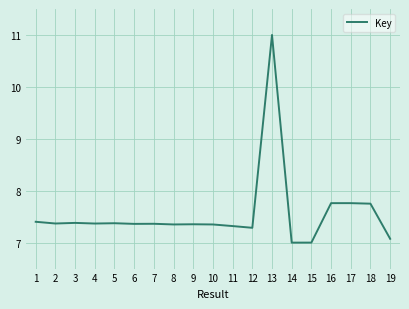

What is the change in value from 2 to 19?

-0.3